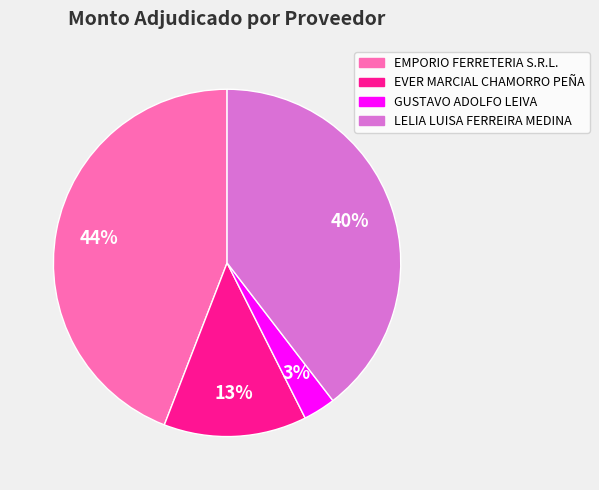

The EVER MARCIAL CHAMORRO PEÑA slice represents 13% of the pie. True or false?

True